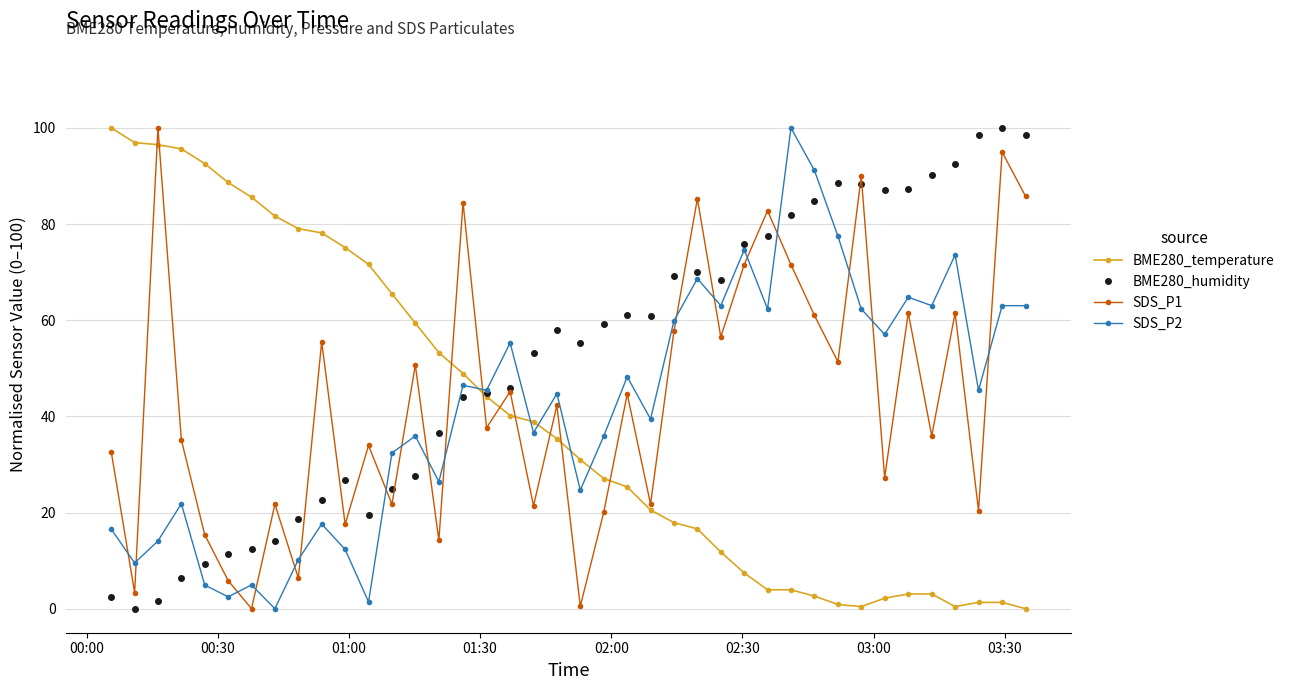

What is the highest value of the SDS_P2 series?

100.0